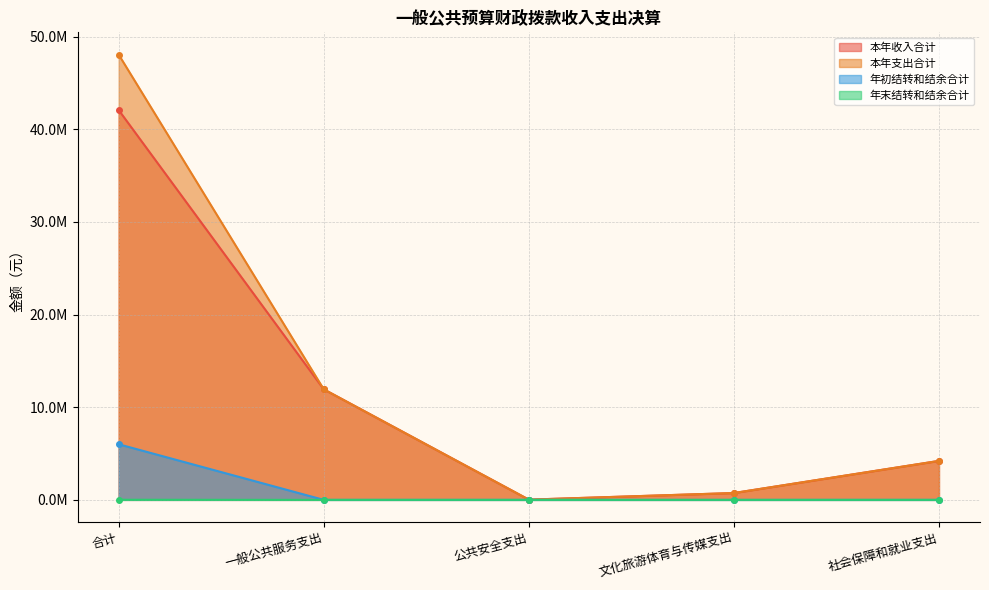

What is the sum of all 年初结转和结余合计 values?

6000000.0